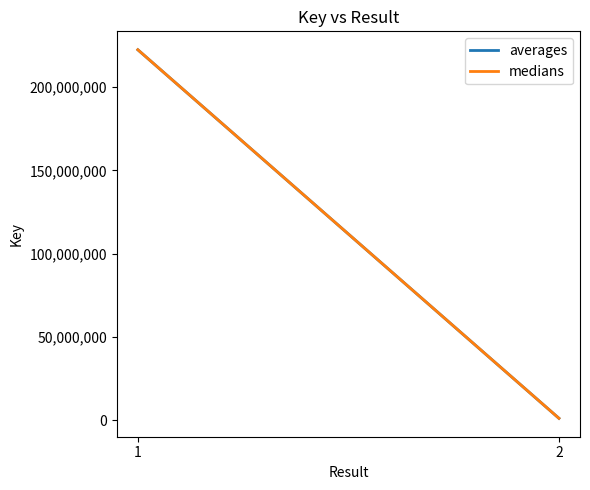

What is the difference between the maximum and minimum values in the averages series?

221335362